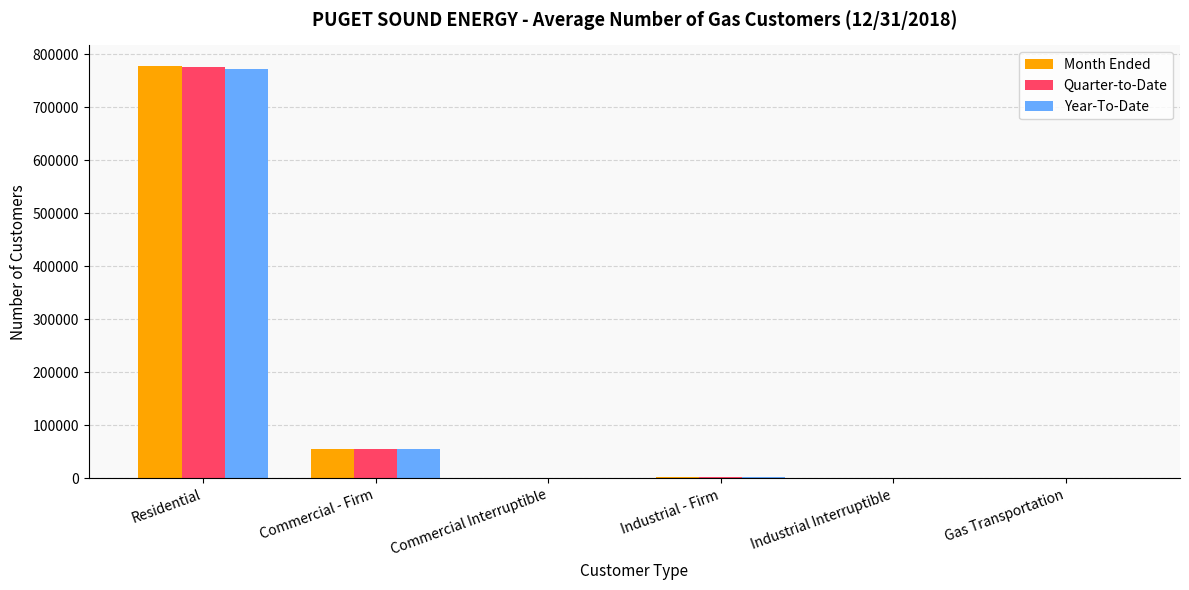

Which category has the highest value in the Year-To-Date series?

Residential